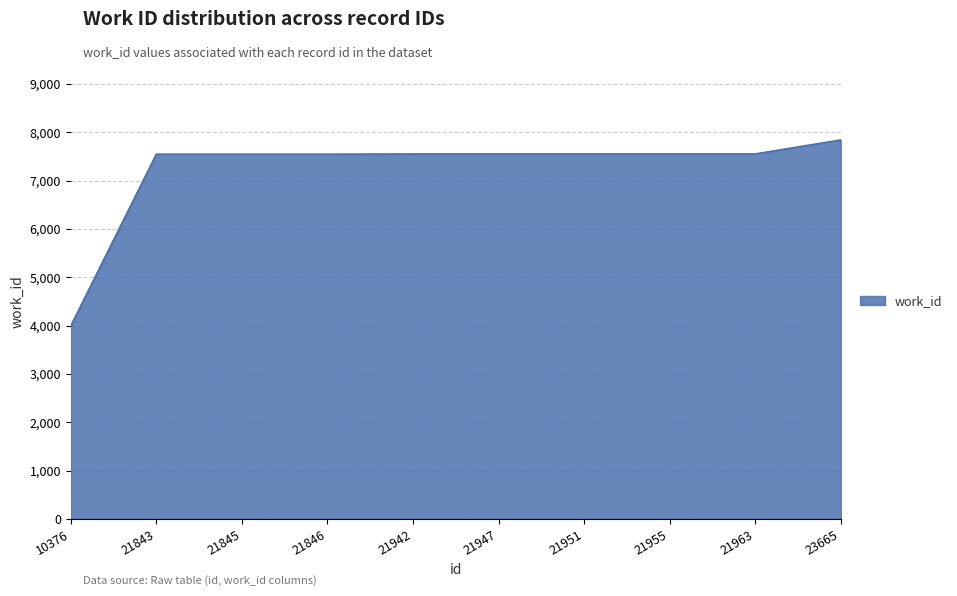

What is the difference between the maximum and minimum values?

3846